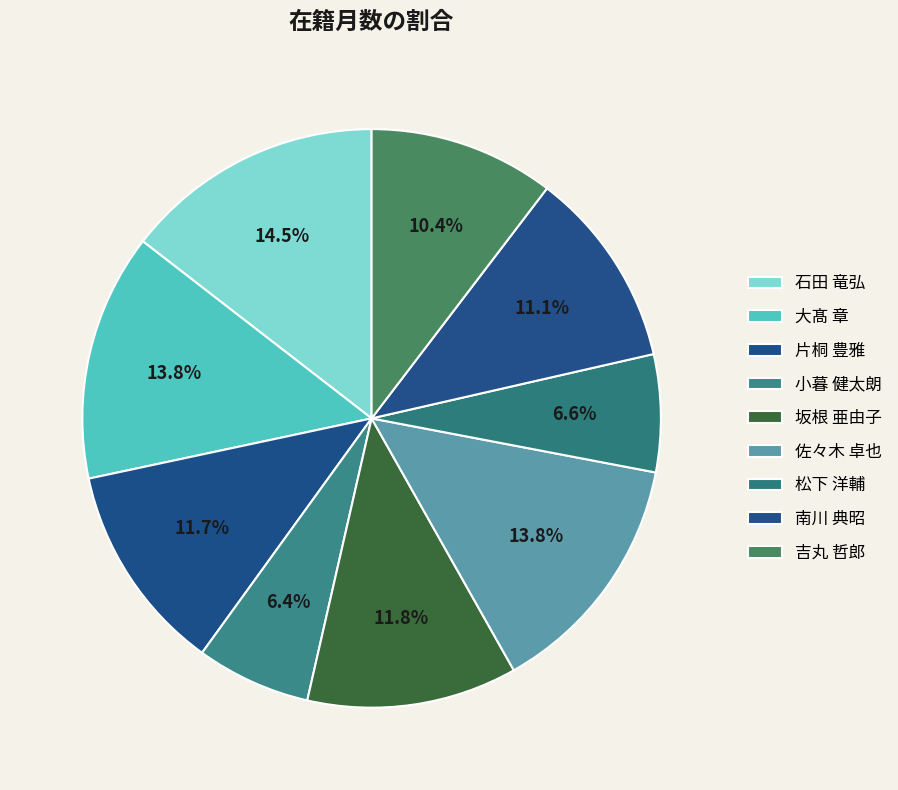

How many slices are in this pie chart?

9